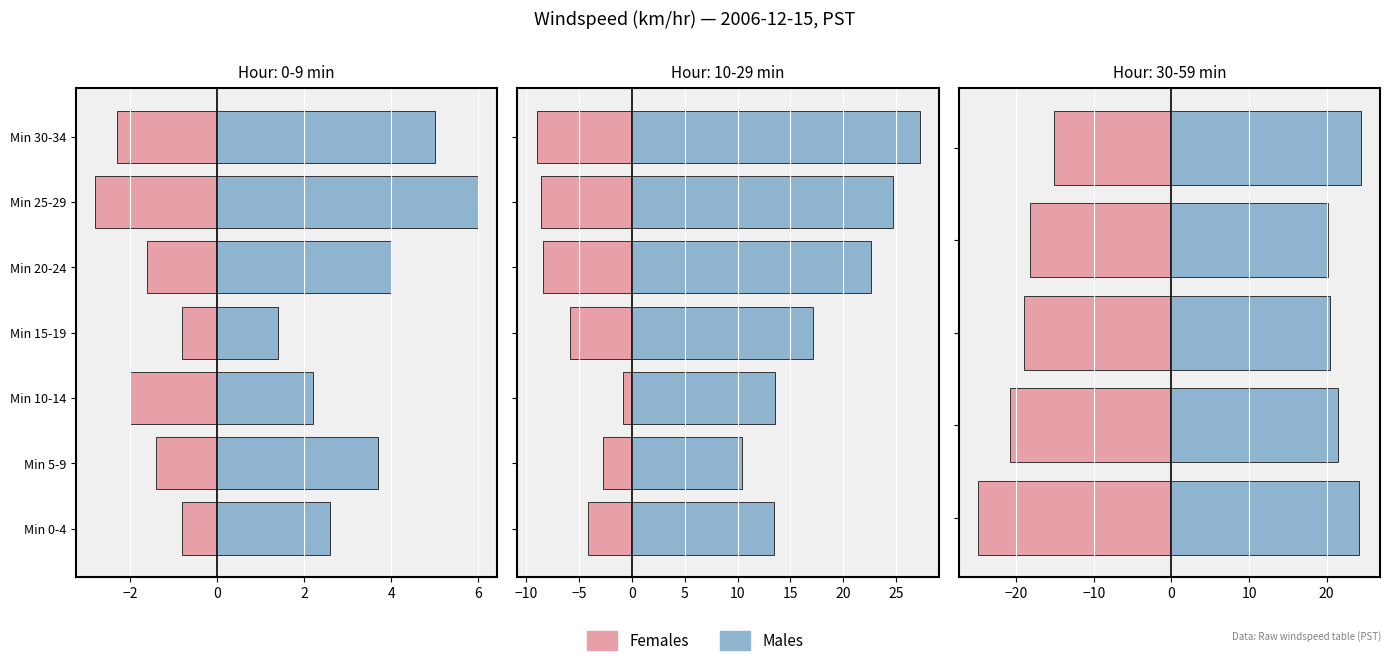

What is the value of the Males bar at the 3rd from the left?

20.4